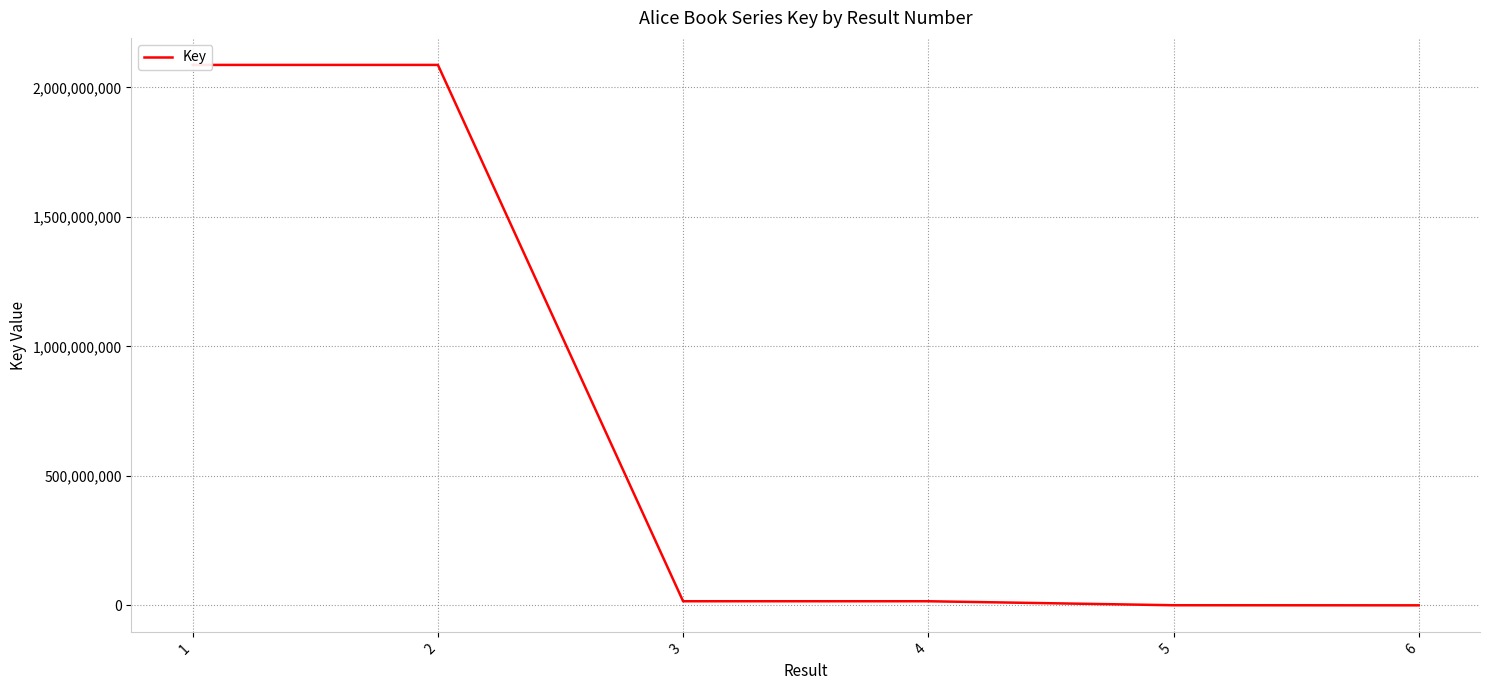

What is the sum of the values at 6 and 4?

15724601